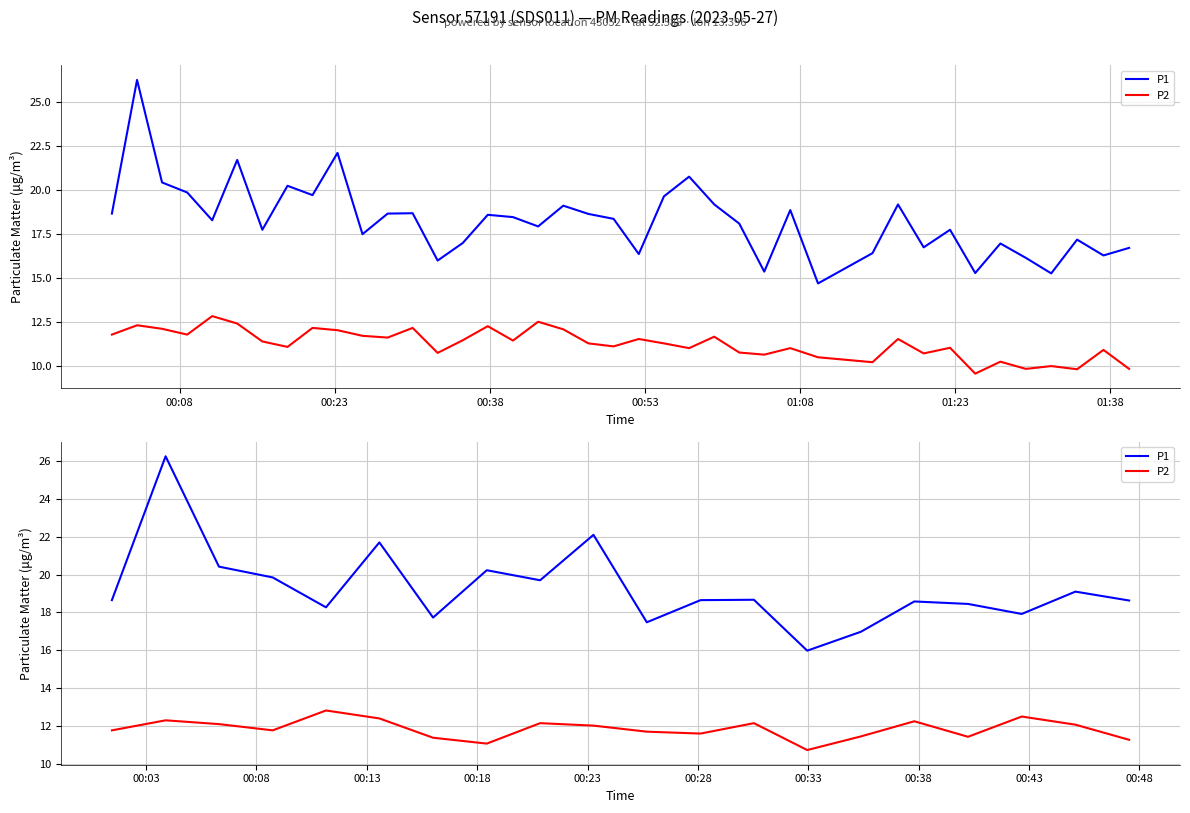

True or false: P2 has more than 0 points higher than both neighbors.

True